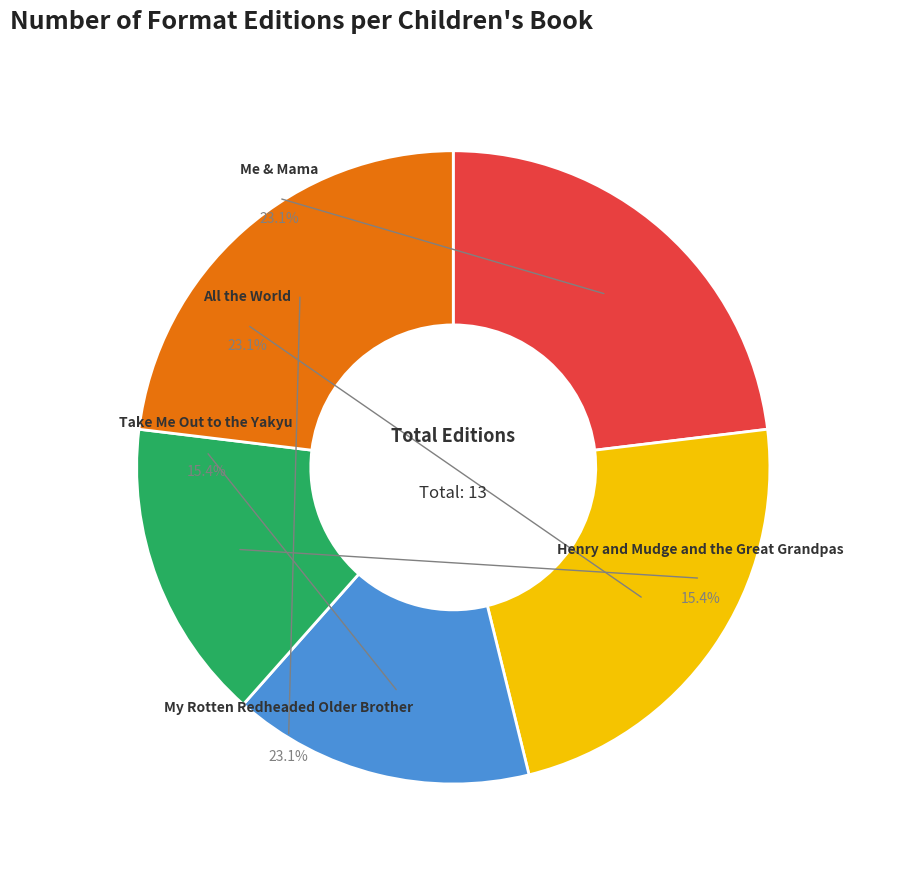

Is it true that My Rotten Redheaded Older Brother is 13% of the pie?

False